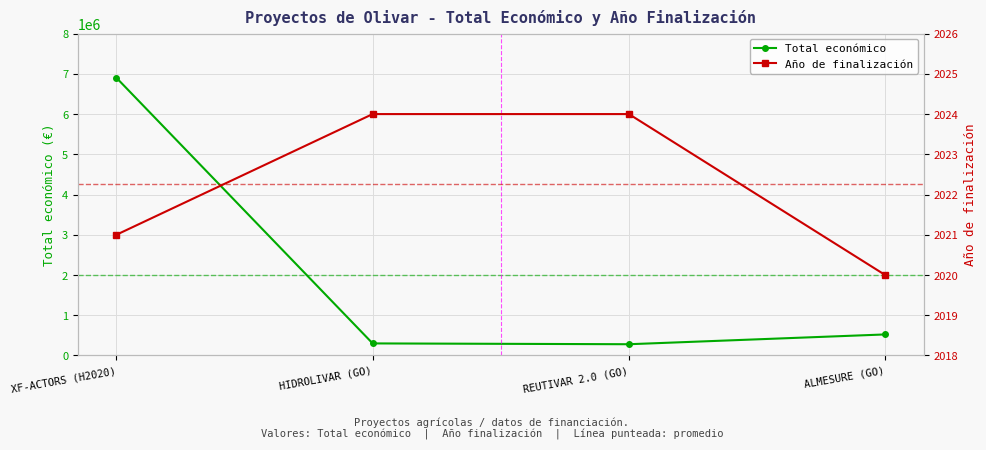

Reading right to left, what are all the values shown in this chart?

Total económico: ALMESURE (GO)=523022	REUTIVAR 2.0 (GO)=279710	HIDROLIVAR (GO)=299913	XF-ACTORS (H2020)=6903000
Año de finalización: ALMESURE (GO)=2020	REUTIVAR 2.0 (GO)=2024	HIDROLIVAR (GO)=2024	XF-ACTORS (H2020)=2021